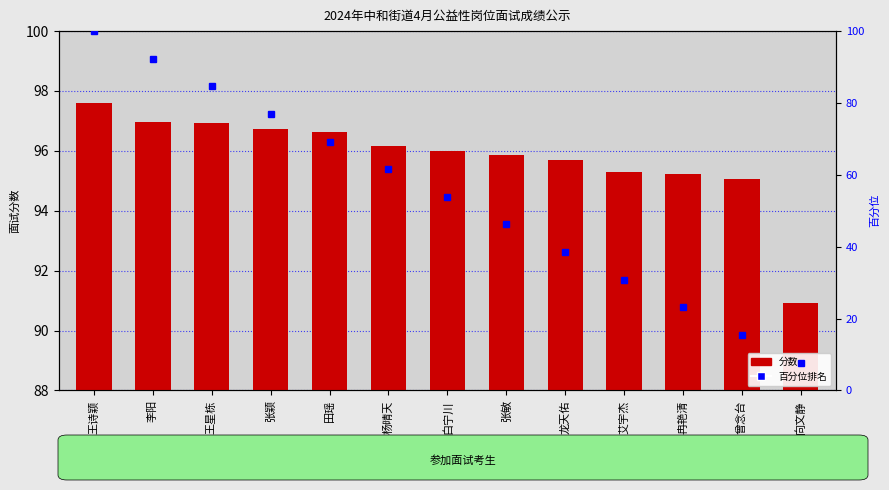

At which label does 分数 reach its minimum?

向文静